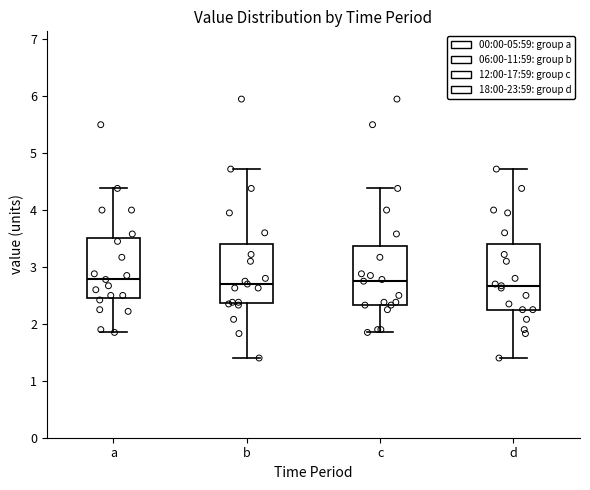

Reading left to right, transcribe this box plot: for each box, give where its median line is, the range the box spans, and where its two whiskers end, as read against the y-axis. The values are not printed on the chart, so give them approximately, as read against the axis.

a: median 2.8, box 2.5 to 3.5, whiskers 1.9 to 4.4
b: median 2.7, box 2.4 to 3.4, whiskers 1.4 to 4.7
c: median 2.8, box 2.3 to 3.4, whiskers 1.9 to 4.4
d: median 2.7, box 2.3 to 3.4, whiskers 1.4 to 4.7